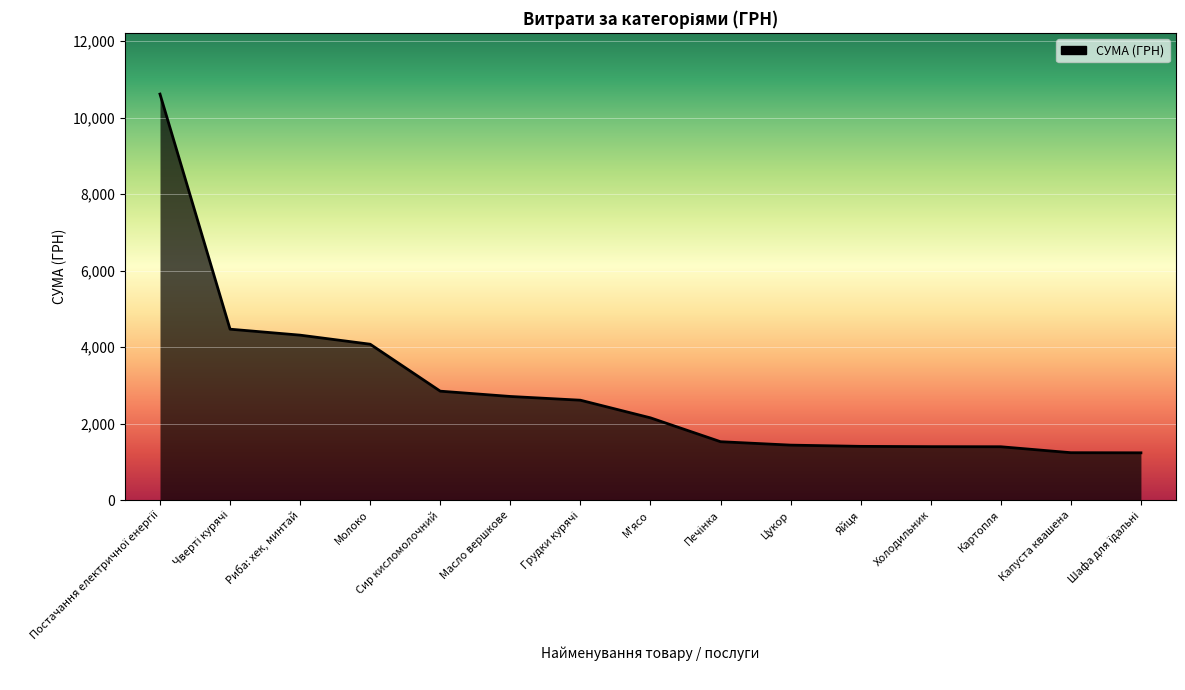

The chart shows a value of 708.9 at М'ясо. True or false?

False